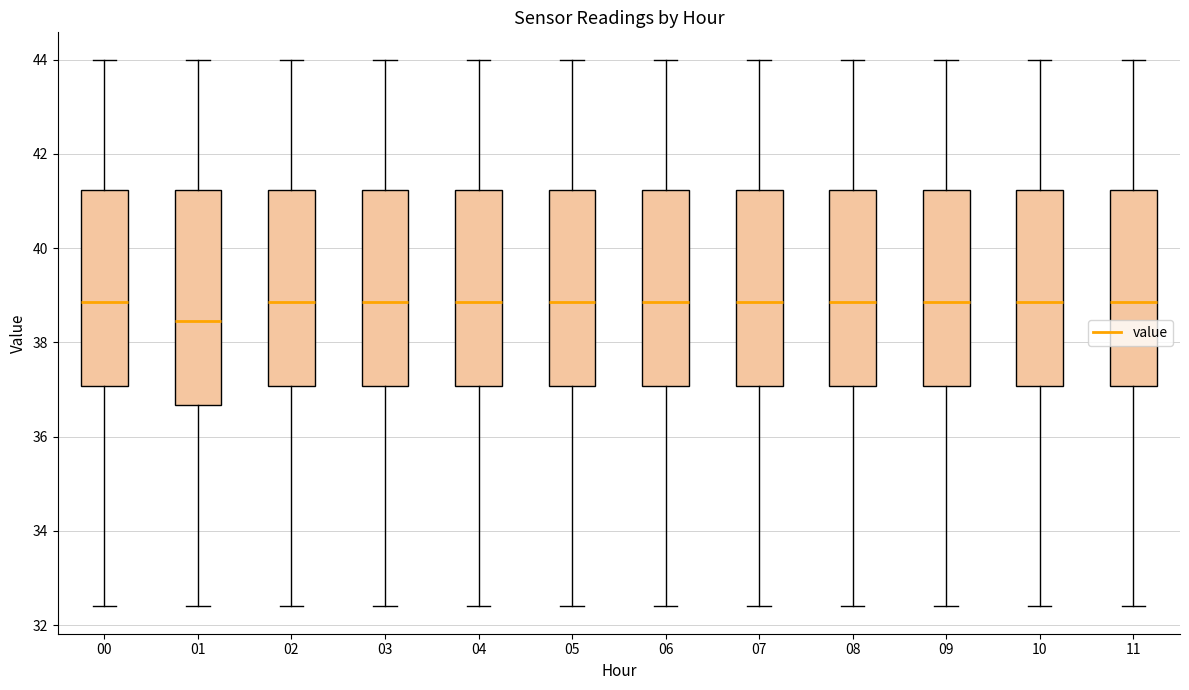

Comparing the boxes themselves (not the whiskers), which one is the tallest?

01